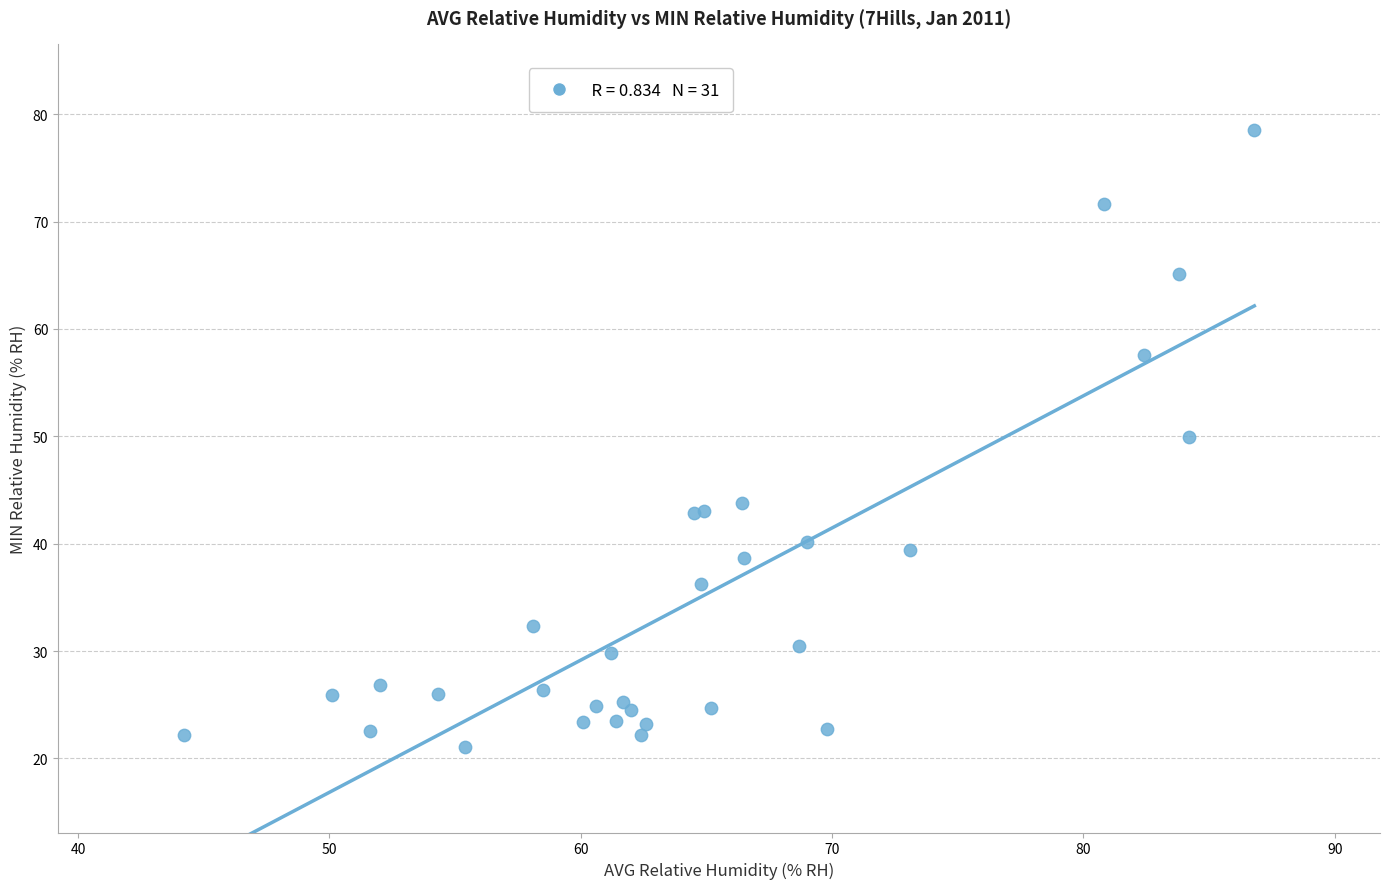

What Y value in the scatter plot is closest to 49?

49.9